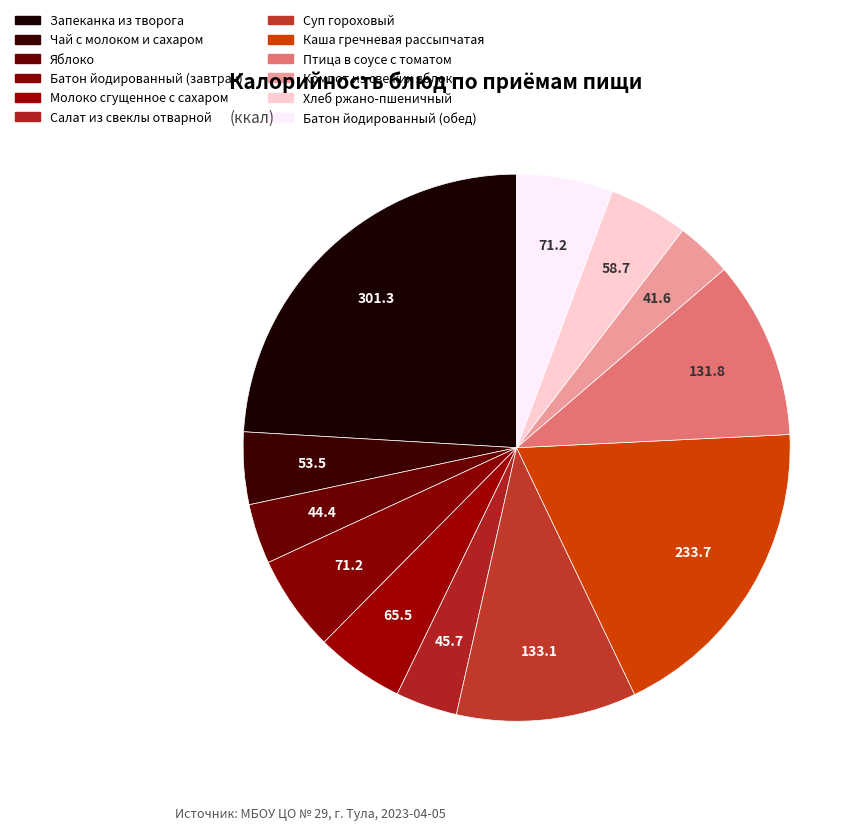

The Запеканка из творога slice represents 24% of the pie. True or false?

True